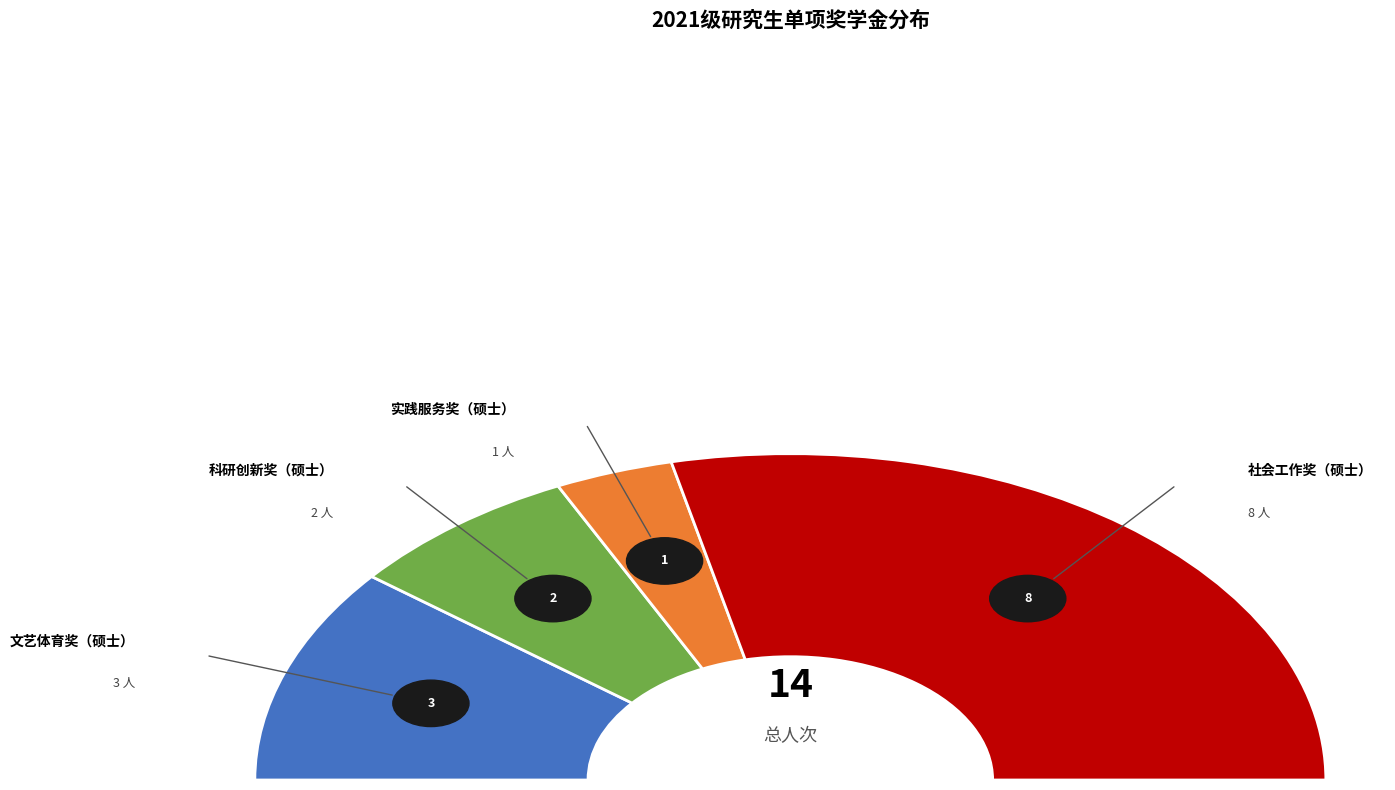

Which slice is the largest?

社会工作奖（硕士）